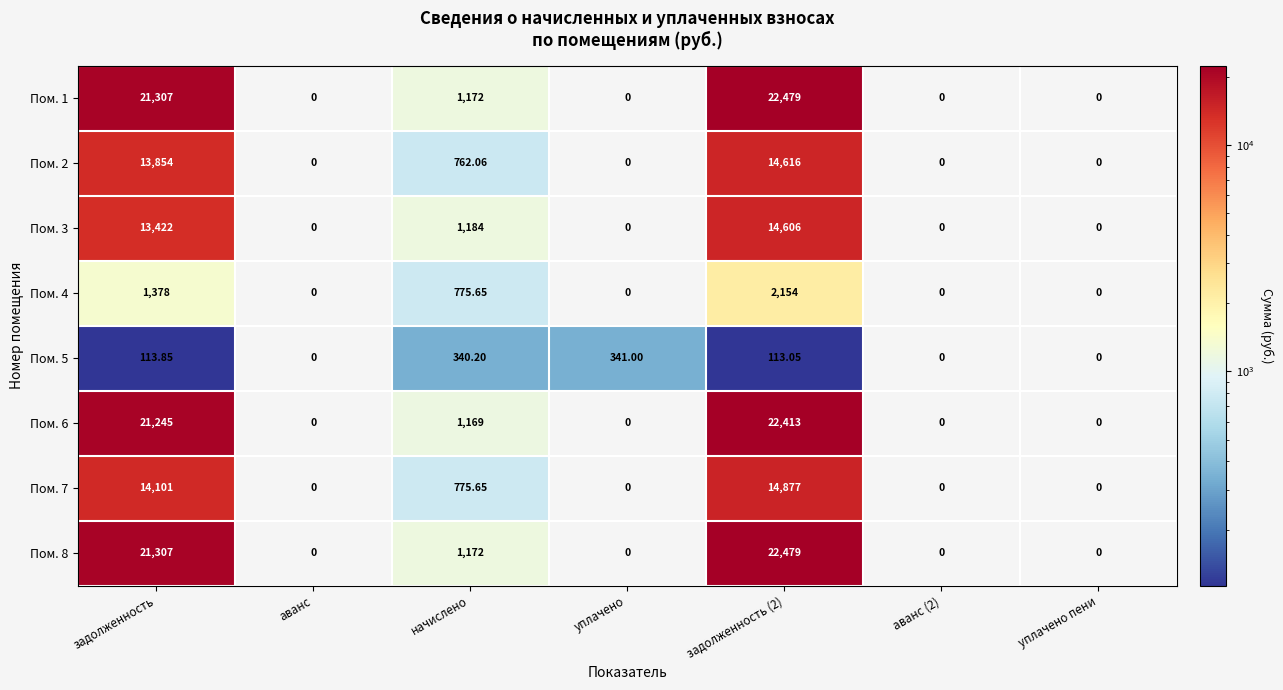

At which label is Пом. 2 closest to 7308?

начислено